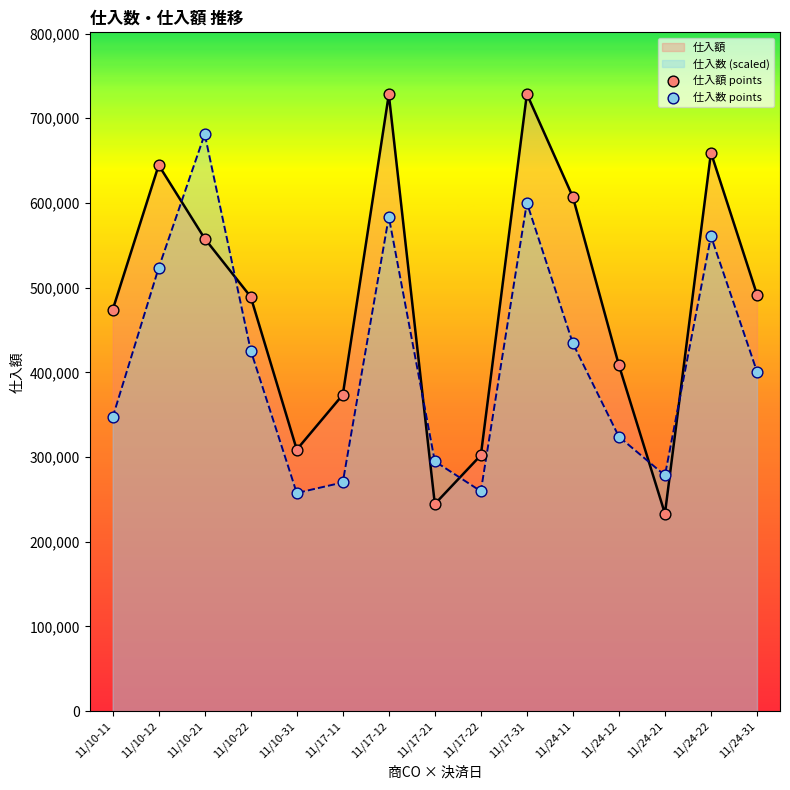

Which series has the largest total across all categories?

仕入額